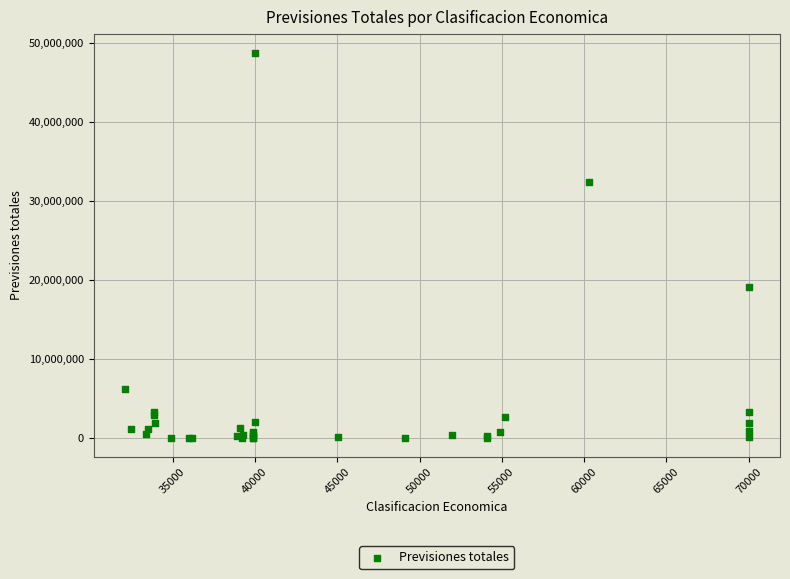

What Y value in the scatter plot is closest to 24341731?

19091157.8